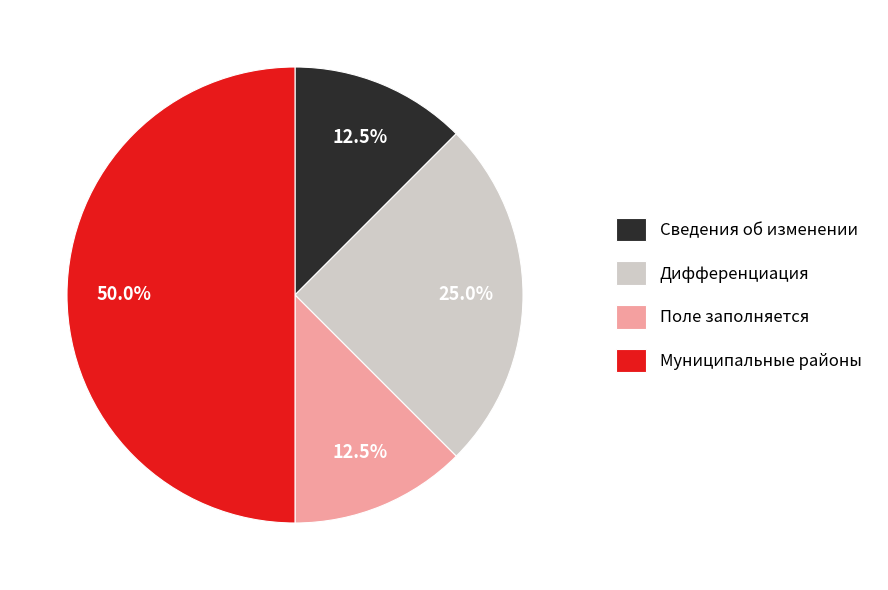

Which slice is the largest?

Муниципальные районы